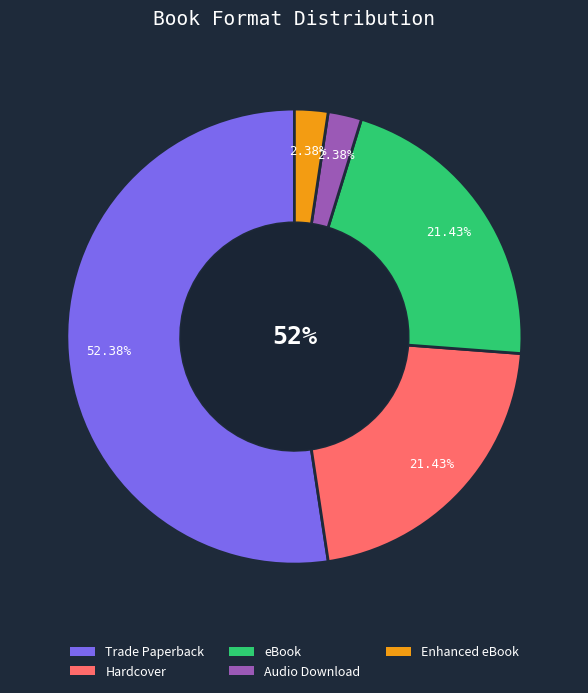

True or false: Trade Paperback accounts for 52% of the total.

True